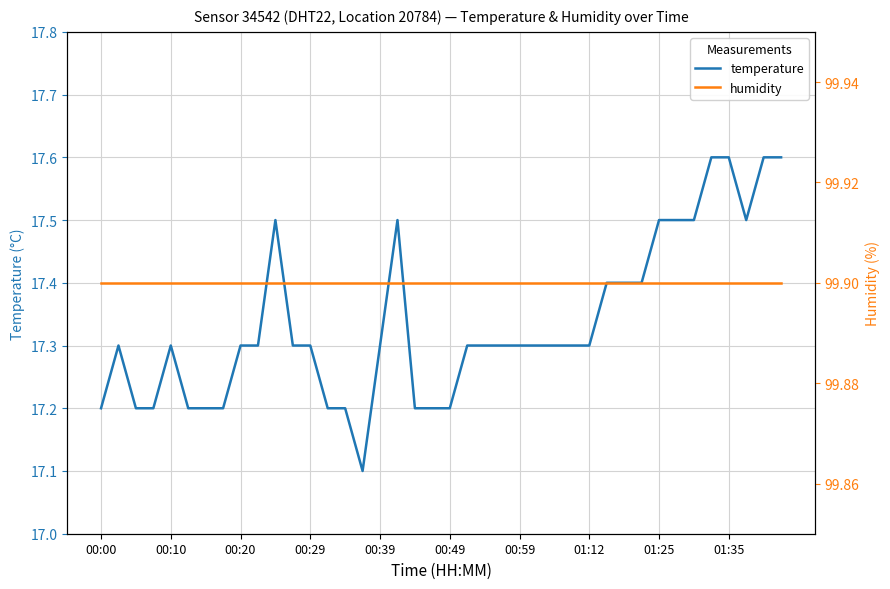

True or false: humidity has a value of 99.9 at 00:49.

True